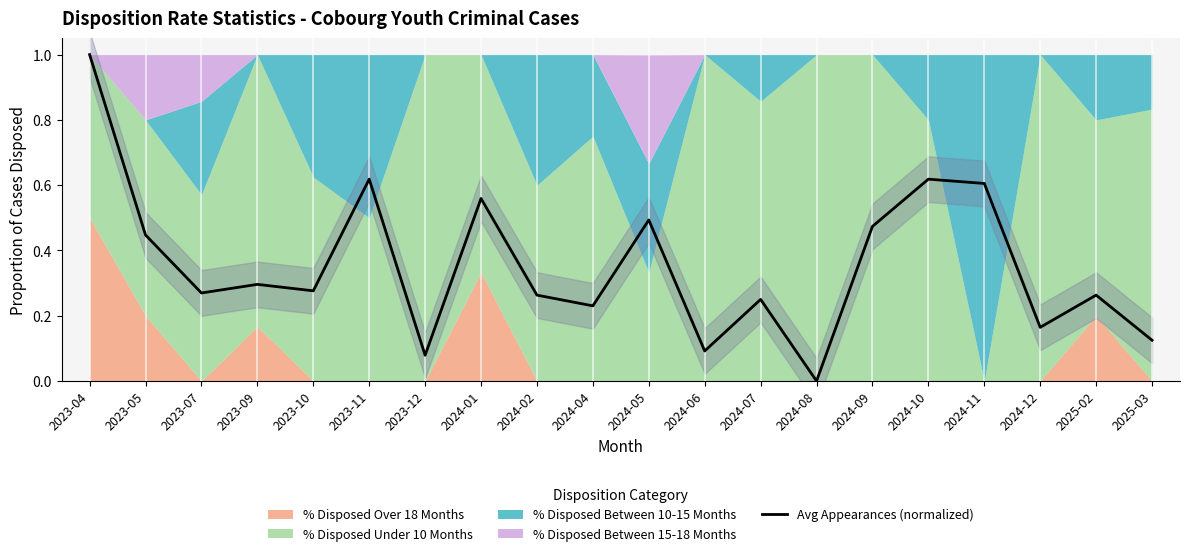

Between 2024-10 and 2024-01, which is larger?

2024-10